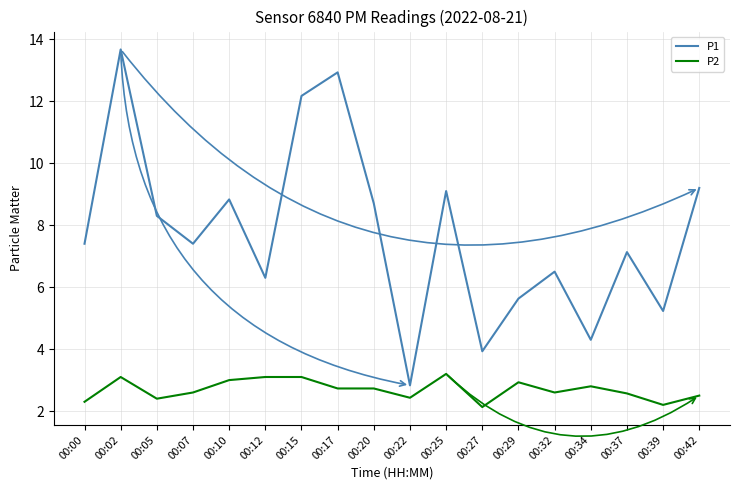

What is the total value across all series at 00:29?

8.6